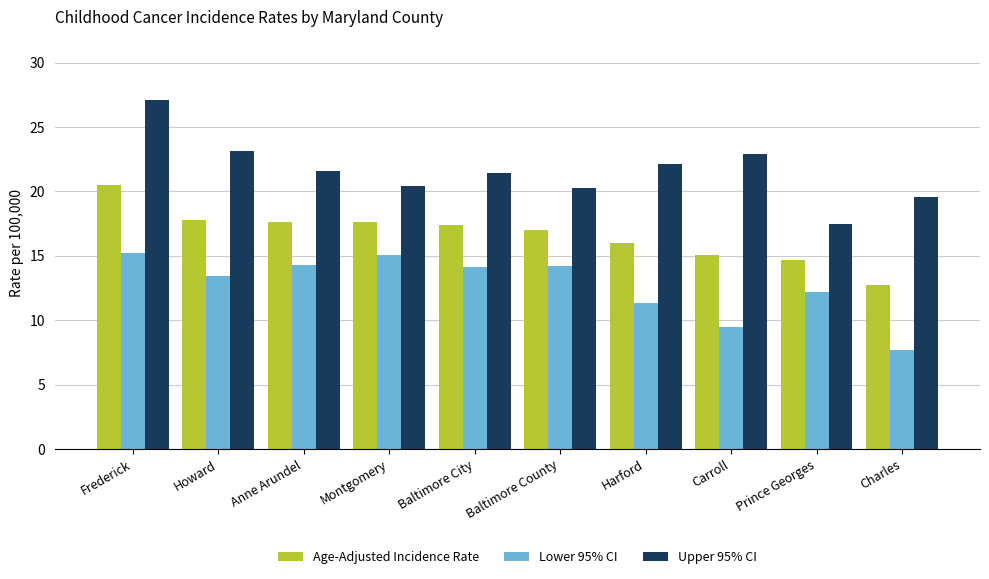

What is the value of the Lower 95% CI bar at the 5th from the left?

14.1